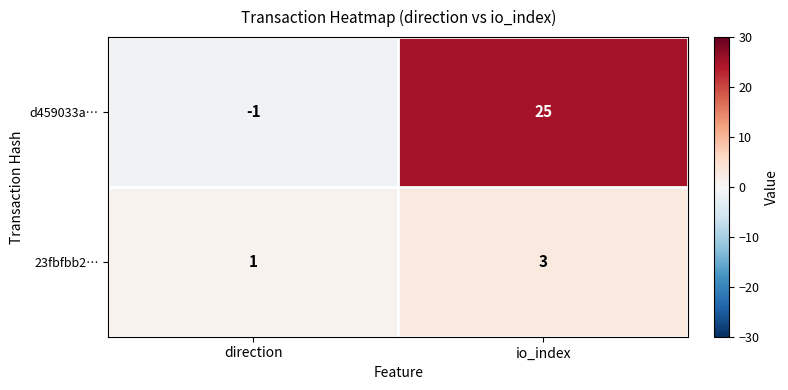

The value of d459033a… at direction is -1. True or false?

True